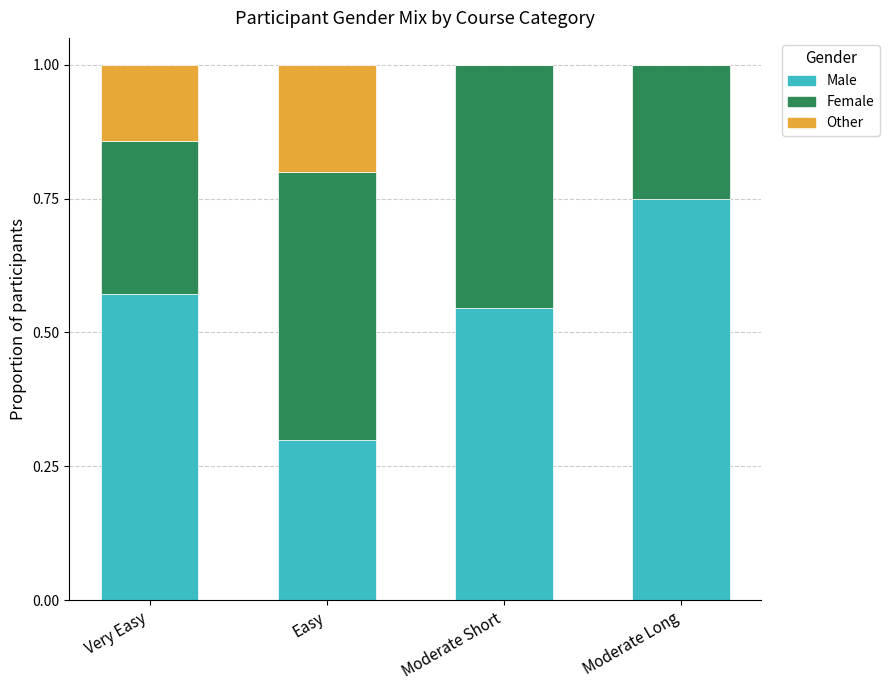

What is the total value across all series at Easy?

1.0